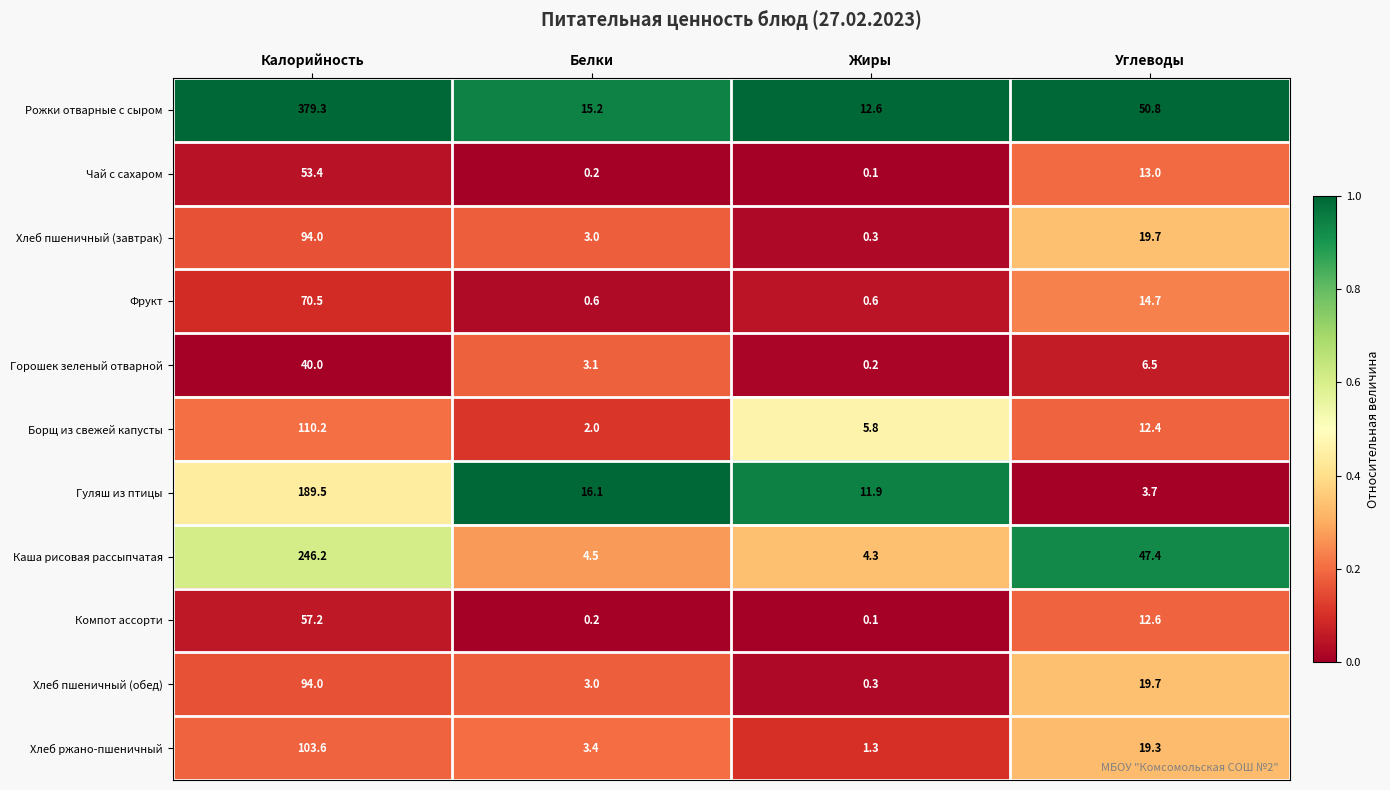

What value does the Фрукт series have at Белки?

0.6